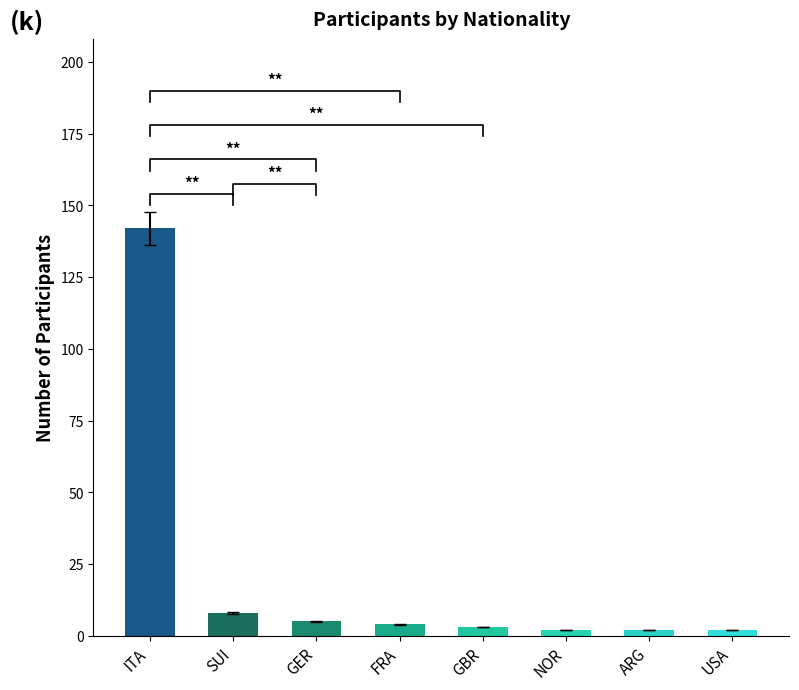

What is the difference between the values at USA and FRA?

2